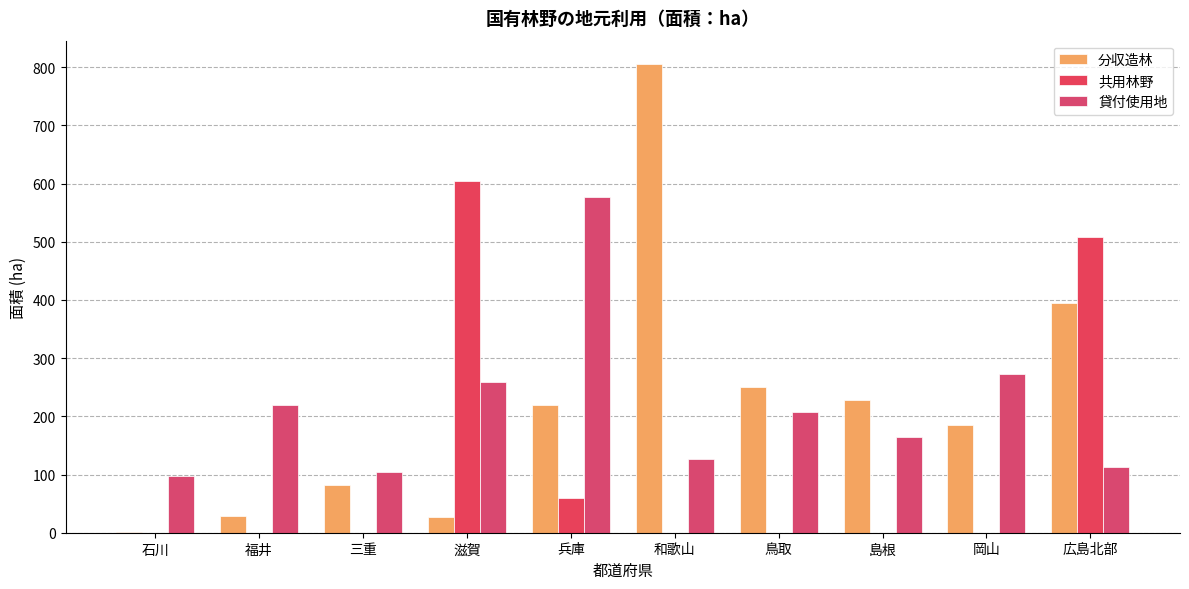

What is the sum of all 分収造林 values?

2221.3